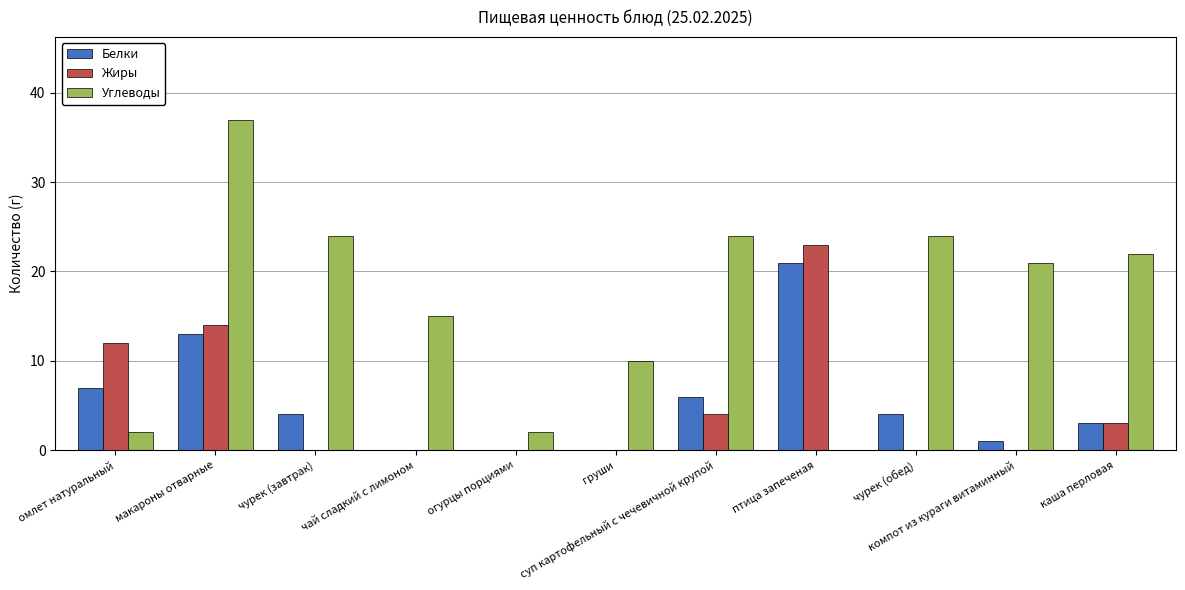

How many values in Углеводы are above zero?

10